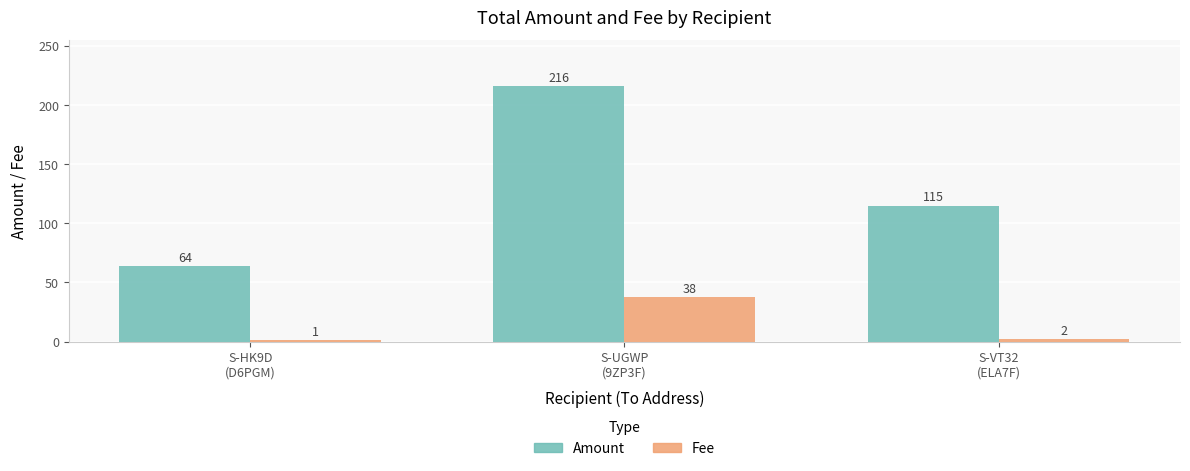

How many values in the Amount series are below 115?

1